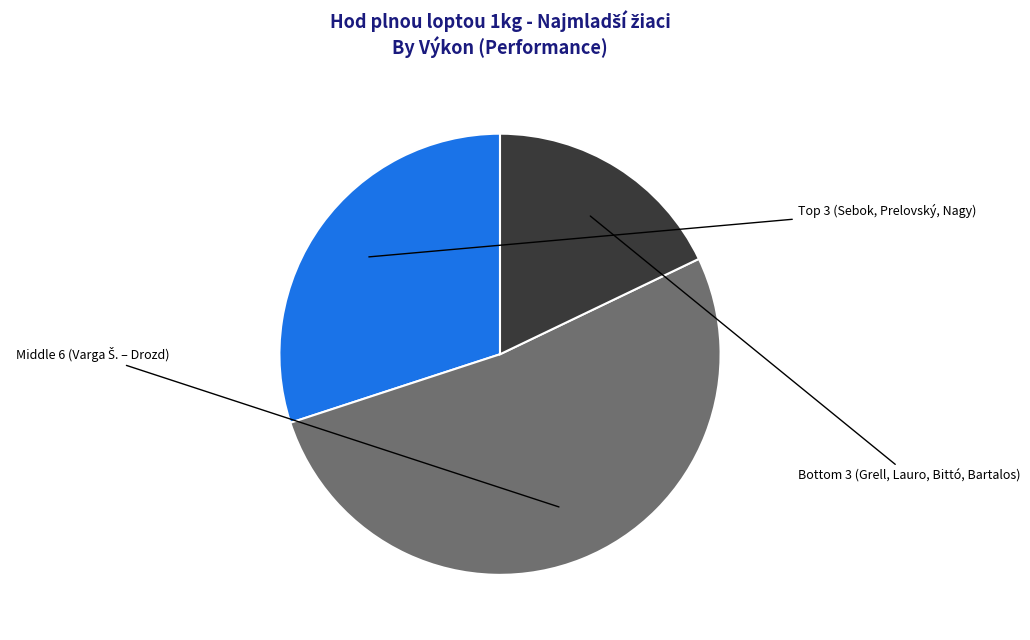

Is there any slice that represents more than half of the pie?

Yes